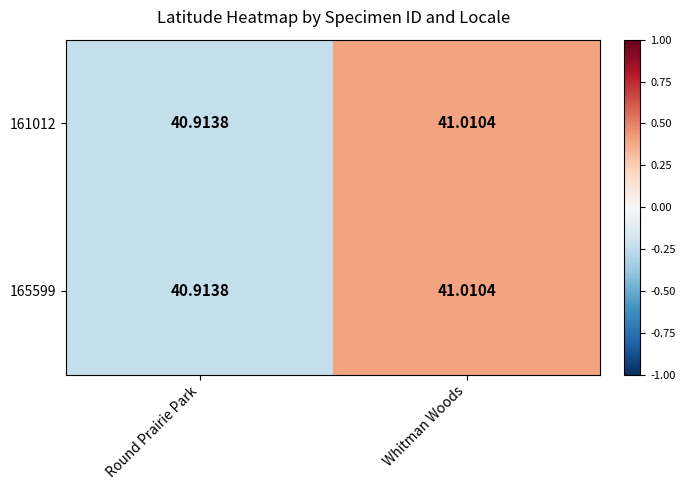

At which label is 165599 closest to 40?

Round Prairie Park